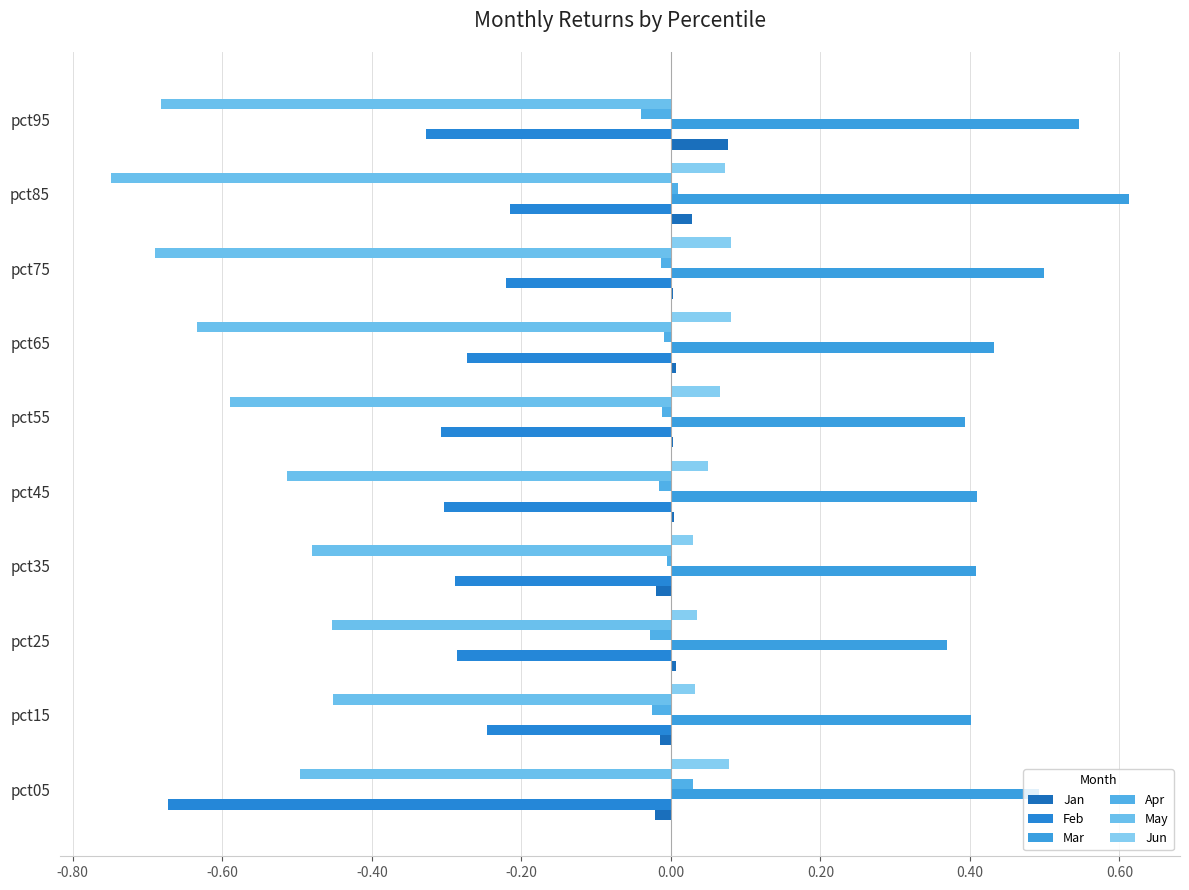

How many series are shown in this chart?

6